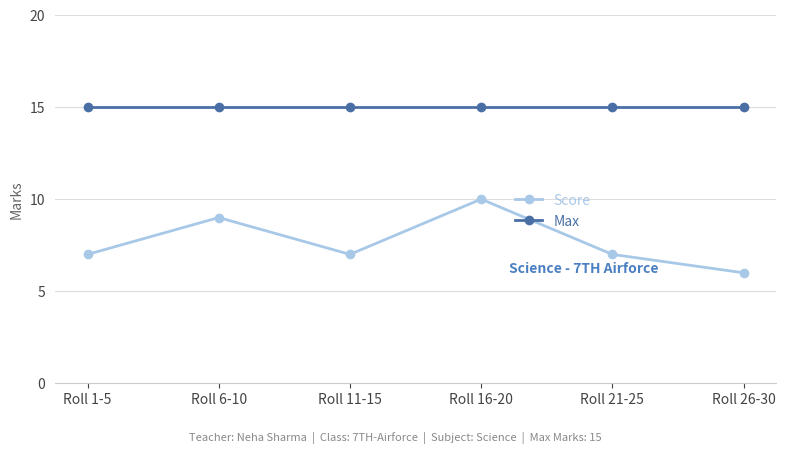

True or false: Max and Score cross at least once.

False